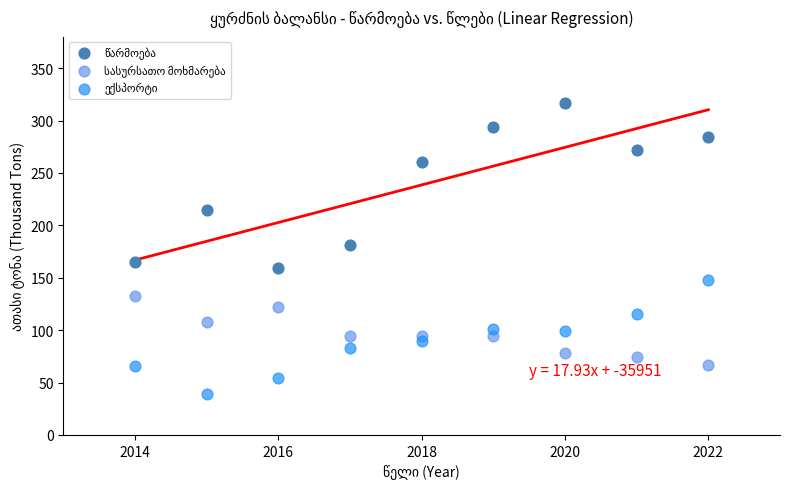

Across all data points, what is the range of Y values (max minus min)?

278